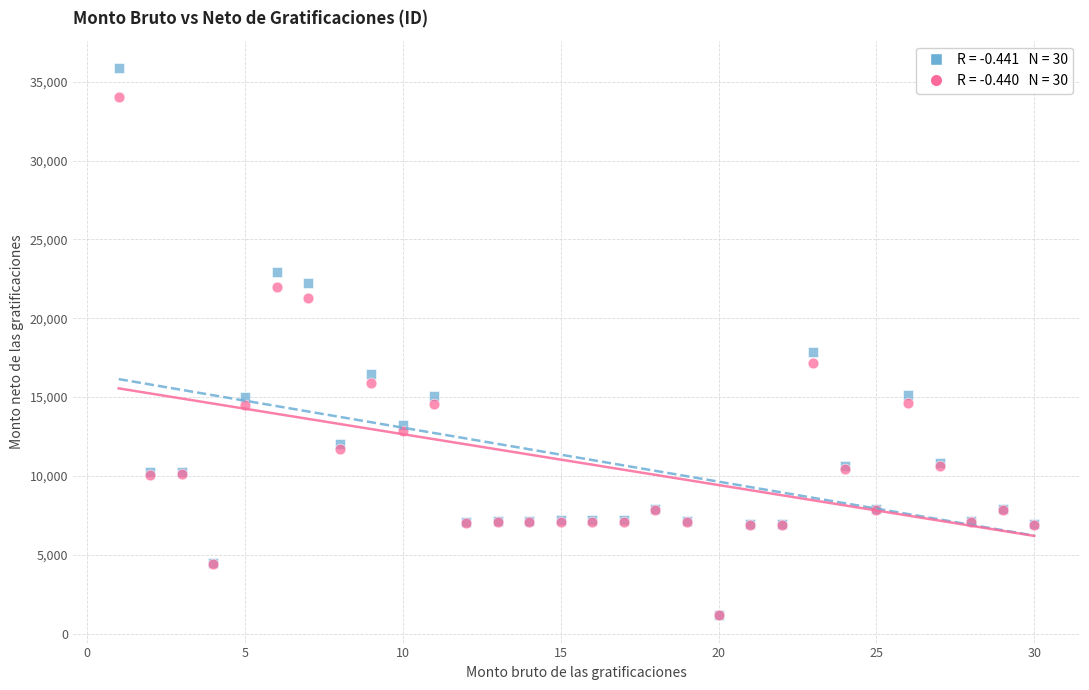

Across all series, what Y value is closest to 18515?

17831.2